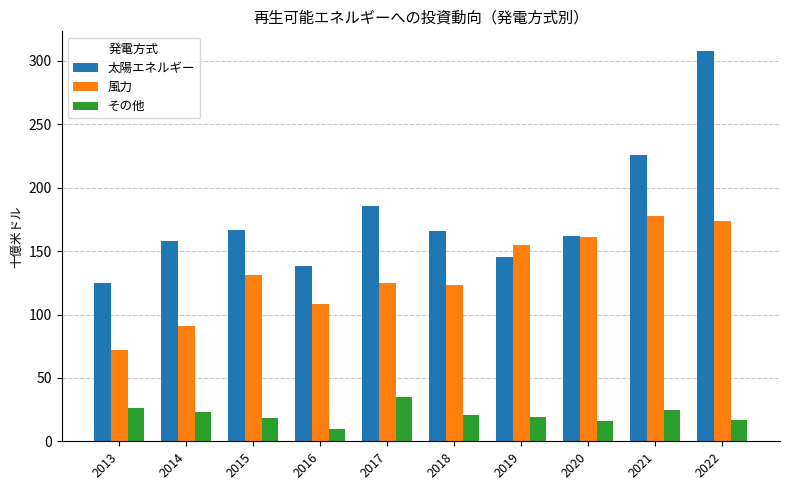

True or false: 太陽エネルギー has a value of 297 at 2017.

False